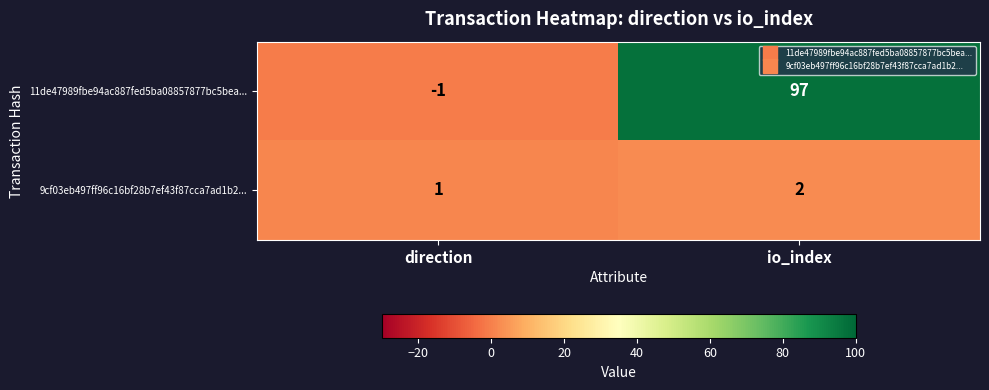

Count the number of data series in this chart.

2